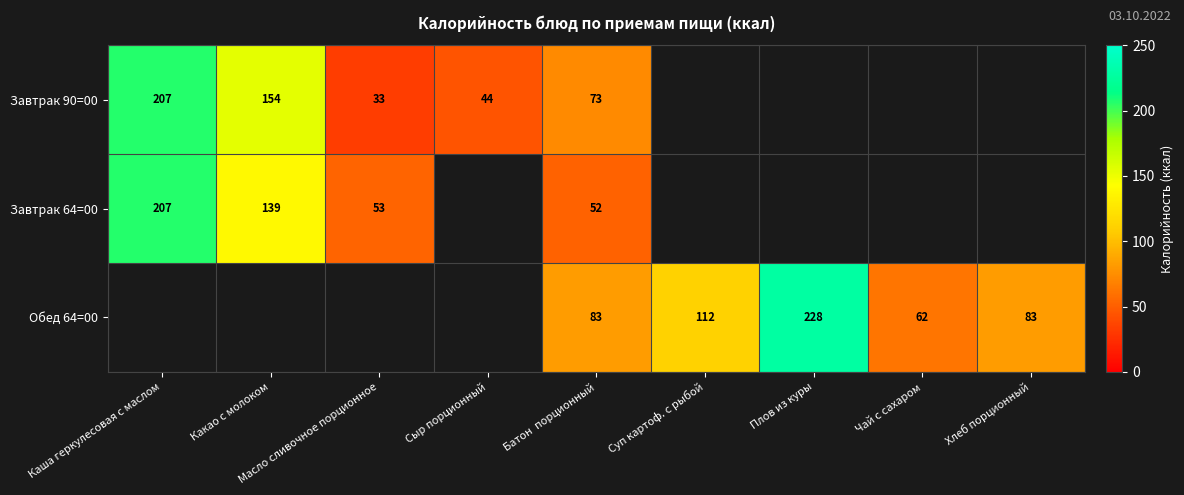

Is it true that Завтрак 64=00 equals 95 at Масло сливочное порционное?

False